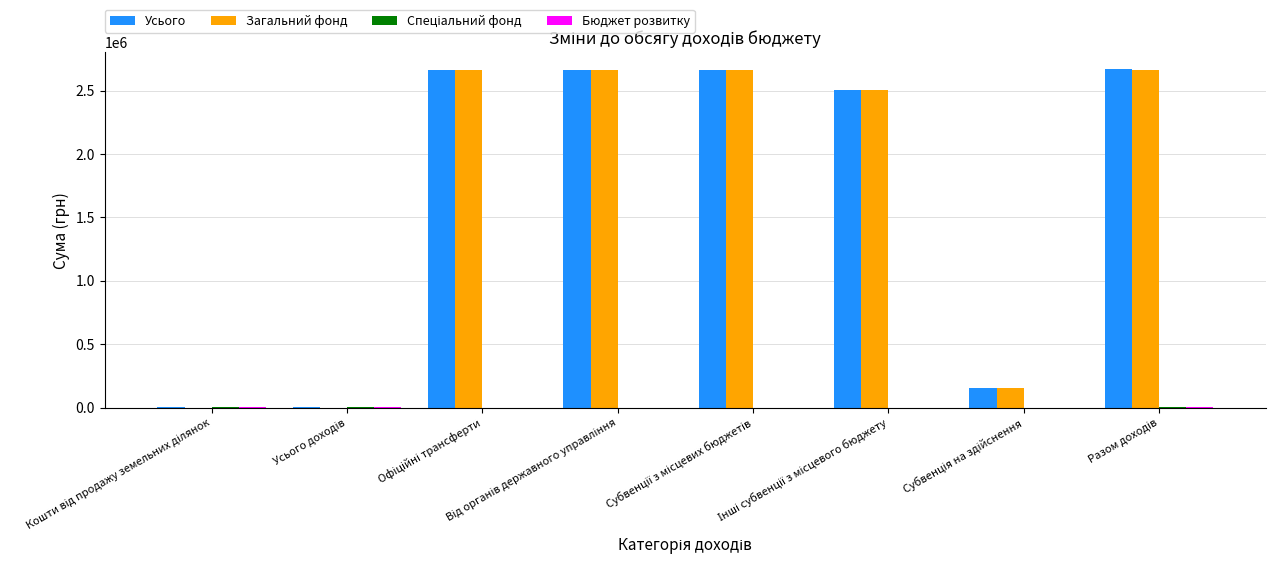

What is the sum of all Усього values?

13323033.6